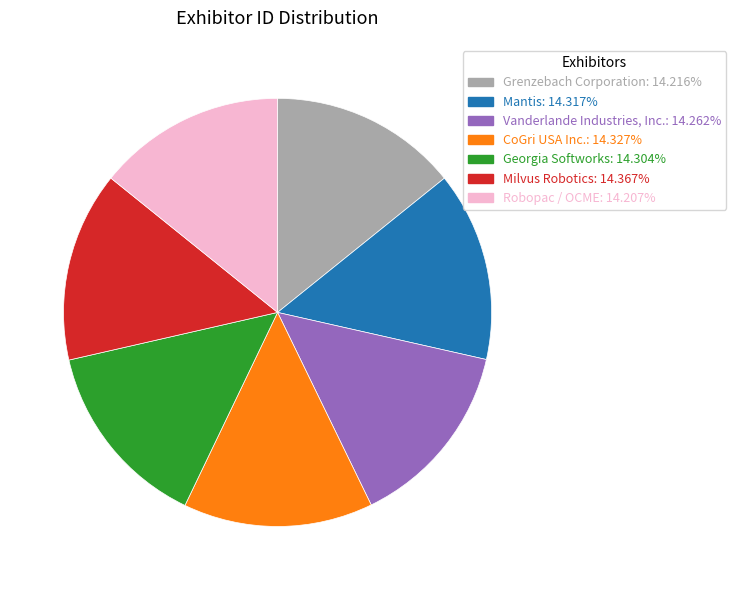

What is the ratio of the value at CoGri USA Inc. to the value at Mantis?

1.0